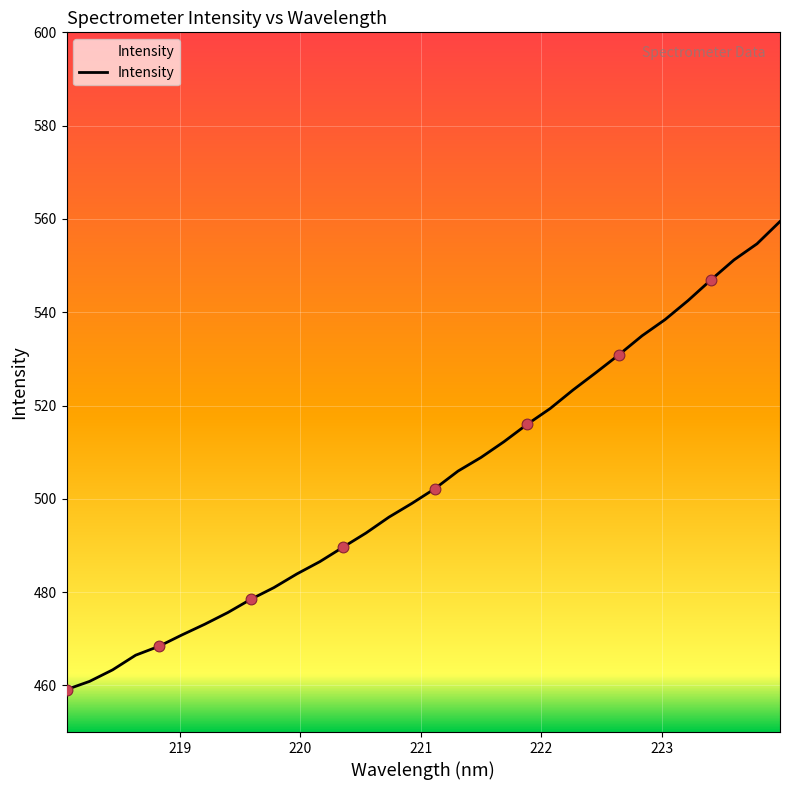

What is the minimum value shown in the chart?

459.1